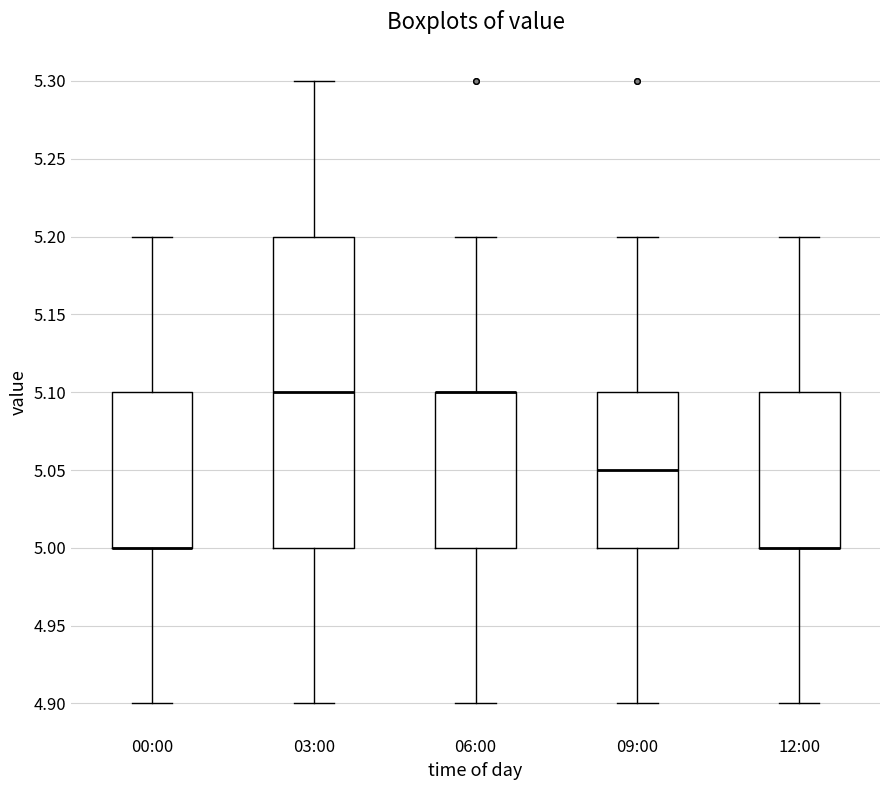

Reading left to right, transcribe this box plot: for each box, give where its median line is, the range the box spans, and where its two whiskers end, as read against the y-axis. The values are not printed on the chart, so give them approximately, as read against the axis.

00:00: median 5.00 (drawn on the box's lower edge), box 5.00 to 5.10, whiskers 4.90 to 5.20
03:00: median 5.10, box 5.00 to 5.20, whiskers 4.90 to 5.30
06:00: median 5.10 (drawn on the box's upper edge), box 5.00 to 5.10, whiskers 4.90 to 5.20
09:00: median 5.05, box 5.00 to 5.10, whiskers 4.90 to 5.20
12:00: median 5.00 (drawn on the box's lower edge), box 5.00 to 5.10, whiskers 4.90 to 5.20